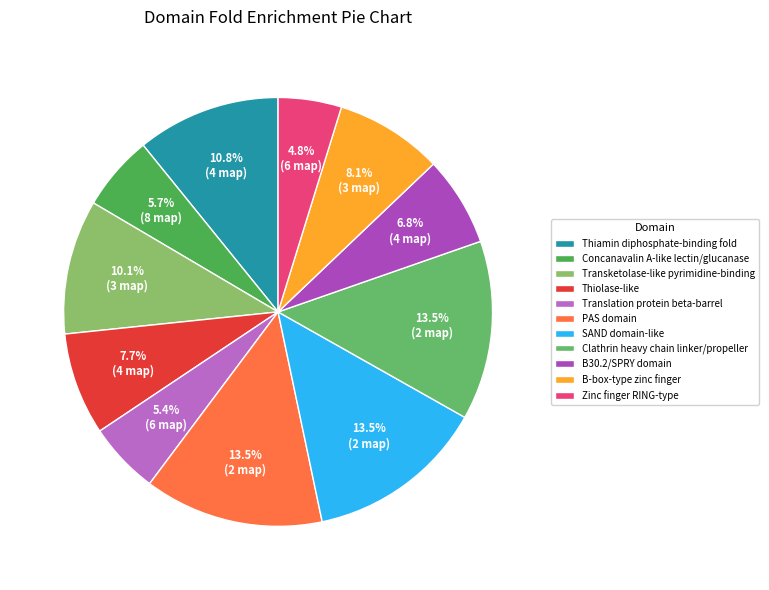

To the nearest percent, what portion does PAS domain represent?

14%